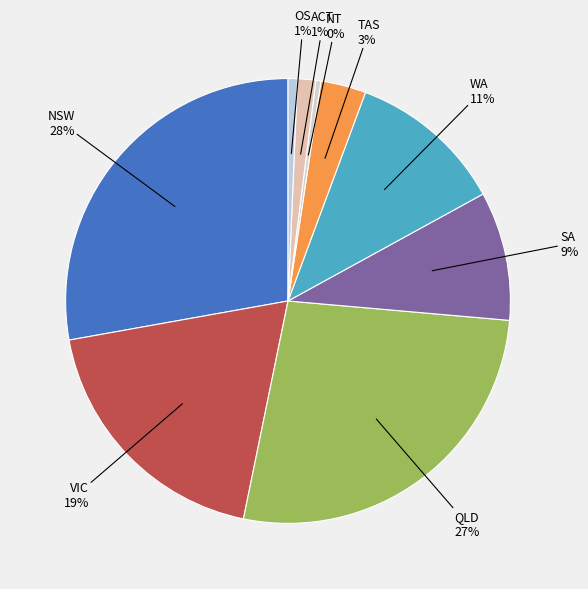

Is there any slice that represents more than half of the pie?

No